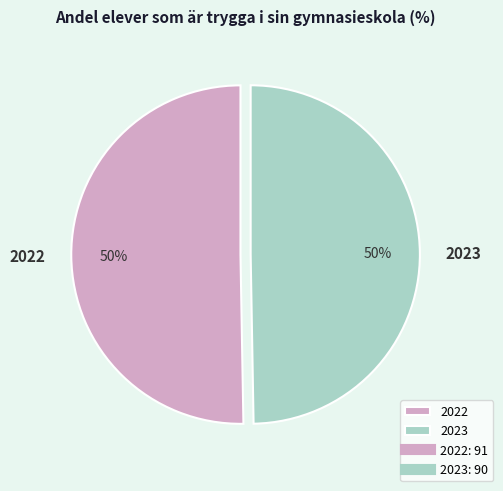

How many segments does this pie chart have?

2